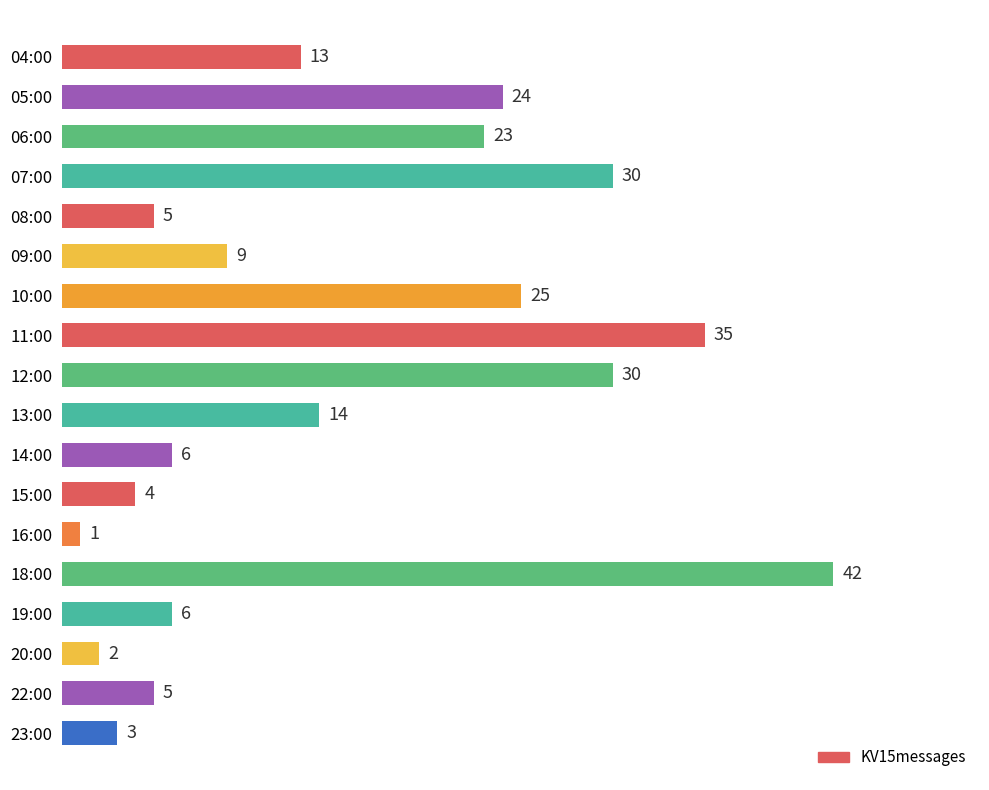

Reading top to bottom, list all the values displayed in this chart.

13	24	23	30	5	9	25	35	30	14	6	4	1	42	6	2	5	3